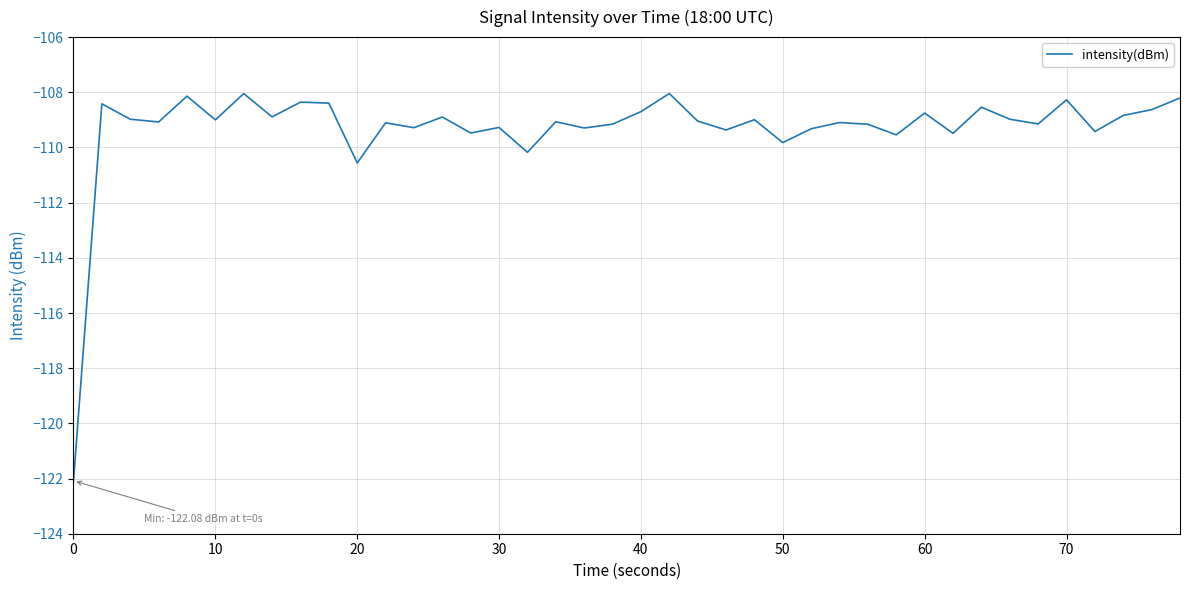

What is the smallest value displayed?

-122.1